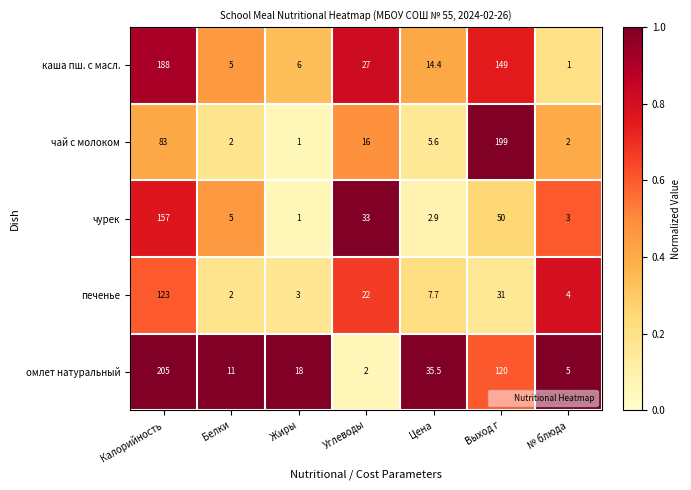

The омлет натуральный series shows 54.3 at Цена. True or false?

False